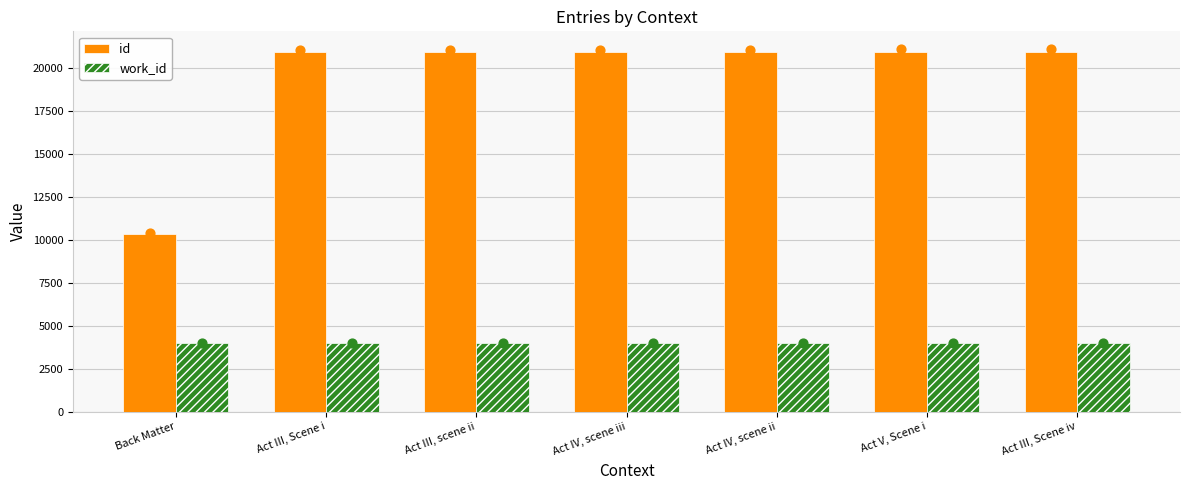

Which series contains the highest Y value?

id